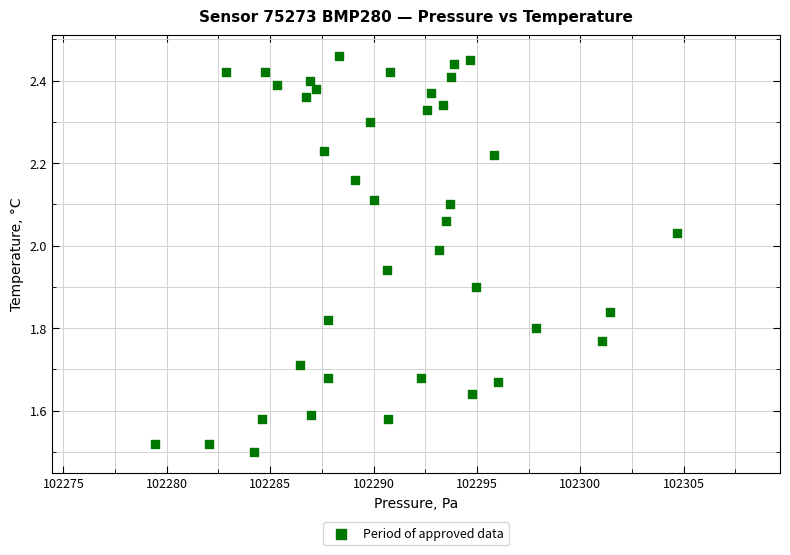

What is the range of X values (max minus min)?

25.2